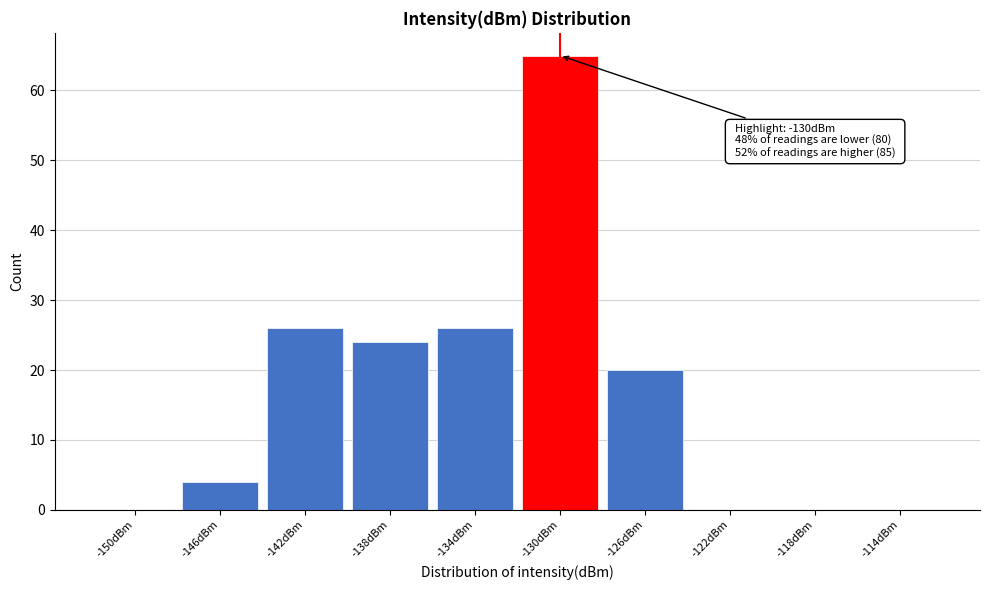

Reading left to right, transcribe all the data shown in this chart.

-150dBm=0	-146dBm=4	-142dBm=26	-138dBm=24	-134dBm=26	-130dBm=65	-126dBm=20	-122dBm=0	-118dBm=0	-114dBm=0